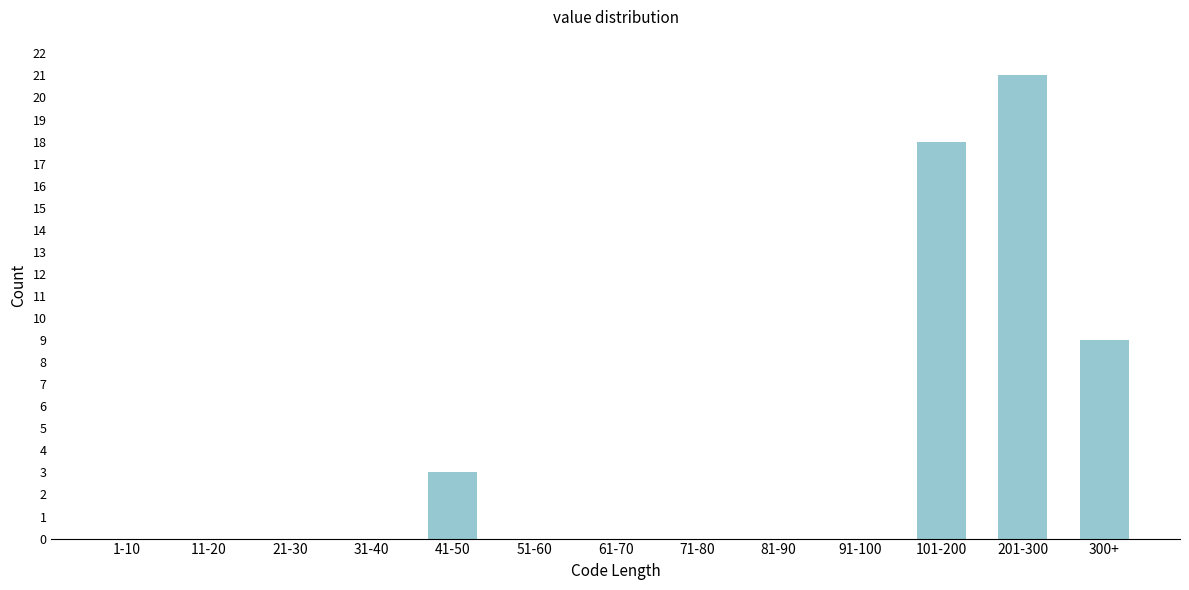

Reading right to left, what are all the values shown in this chart?

300+=9	201-300=21	101-200=18	91-100=0	81-90=0	71-80=0	61-70=0	51-60=0	41-50=3	31-40=0	21-30=0	11-20=0	1-10=0